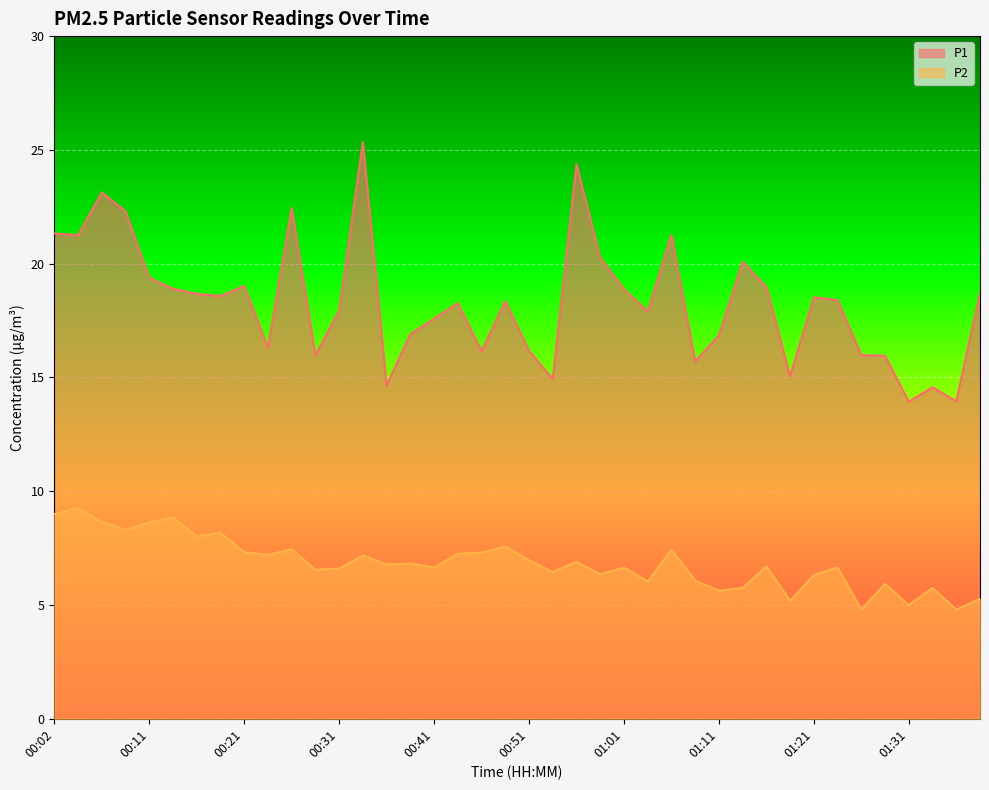

True or false: P1 has a value of 20.3 at 00:58.

True